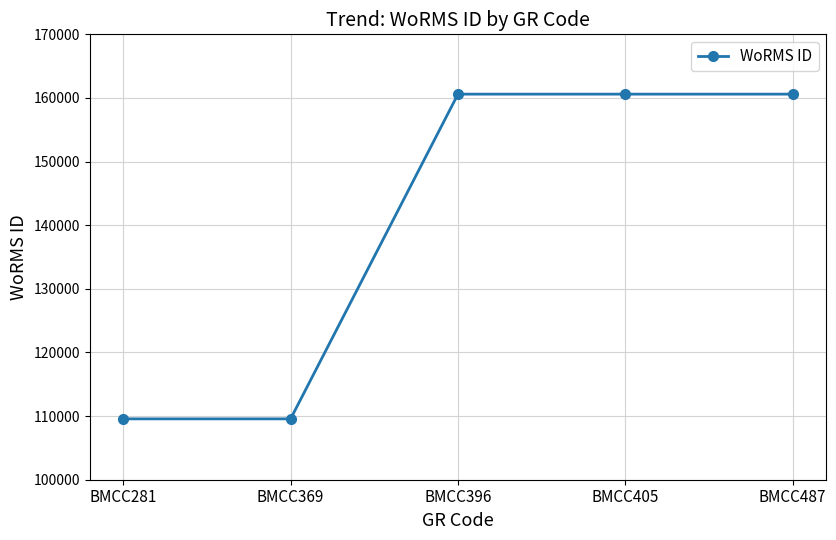

What is the change in value from BMCC281 to BMCC396?

+51036